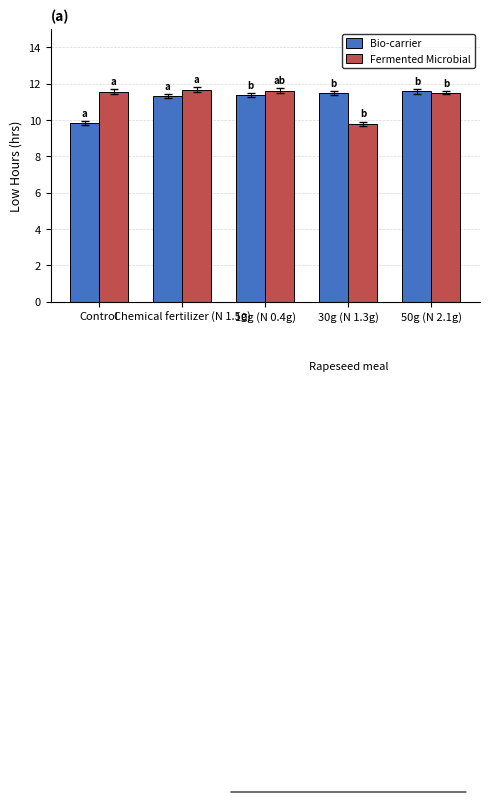

Where does the Bio-carrier series first go above 11?

Chemical fertilizer (N 1.5g)